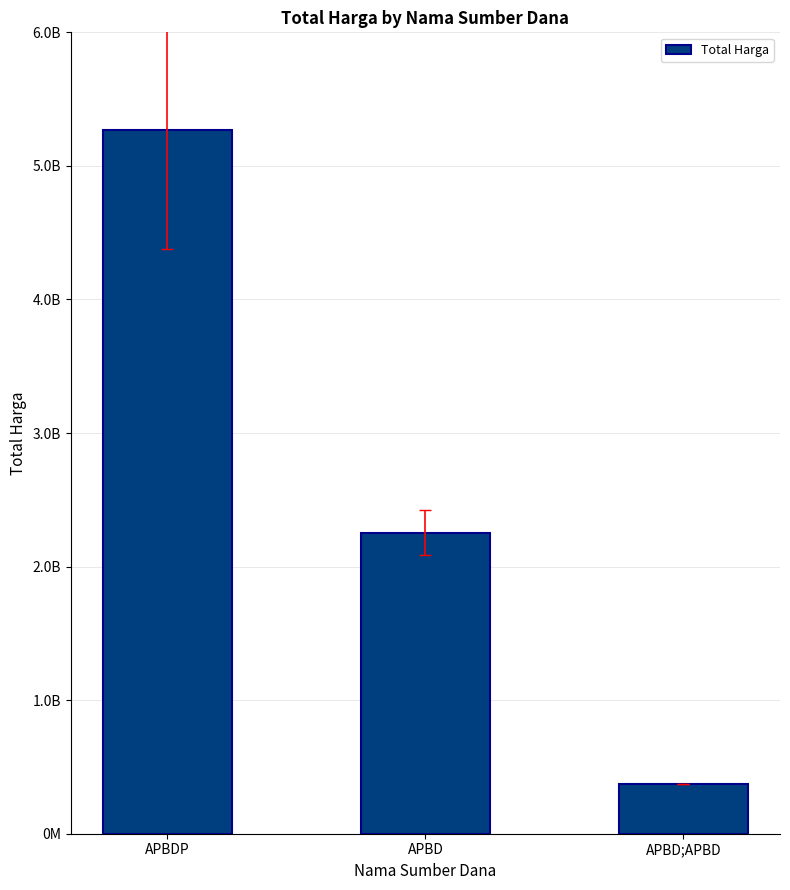

What is the difference between the values at APBD and APBD;APBD?

1878704345